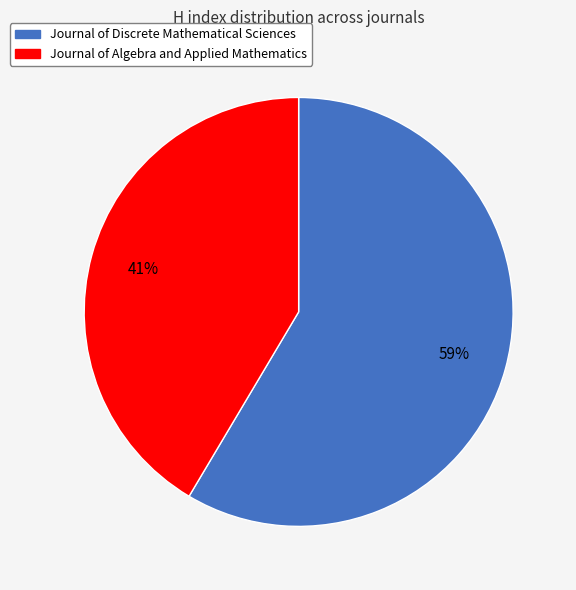

Approximately how many times larger is the value at Journal of Discrete Mathematical Sciences compared to Journal of Algebra and Applied Mathematics?

1.4